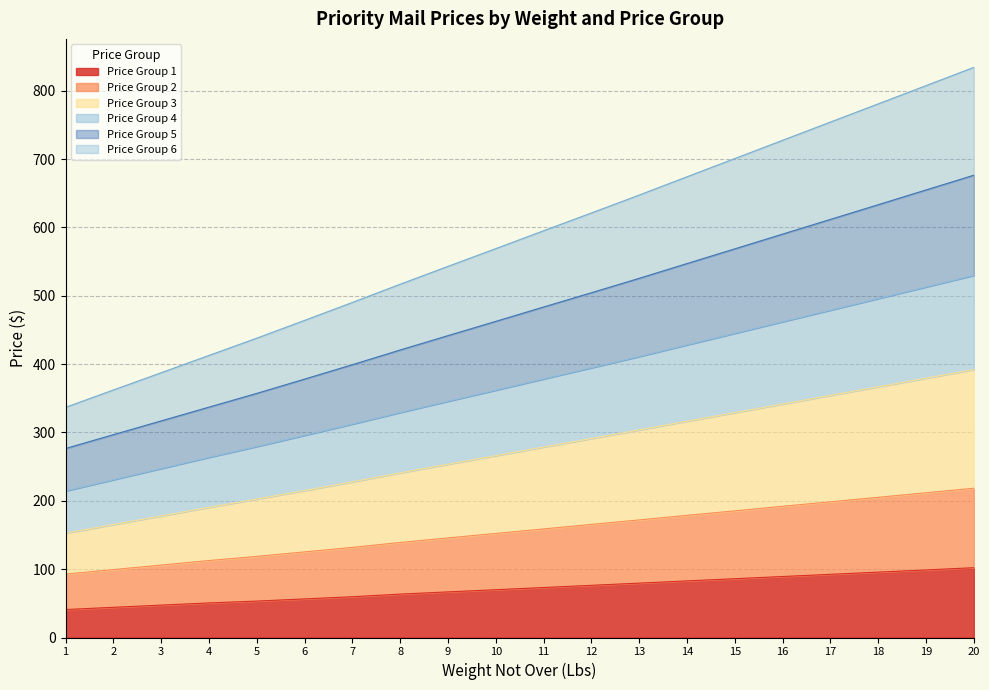

True or false: Price Group 5 has more than 1 points higher than both neighbors.

False